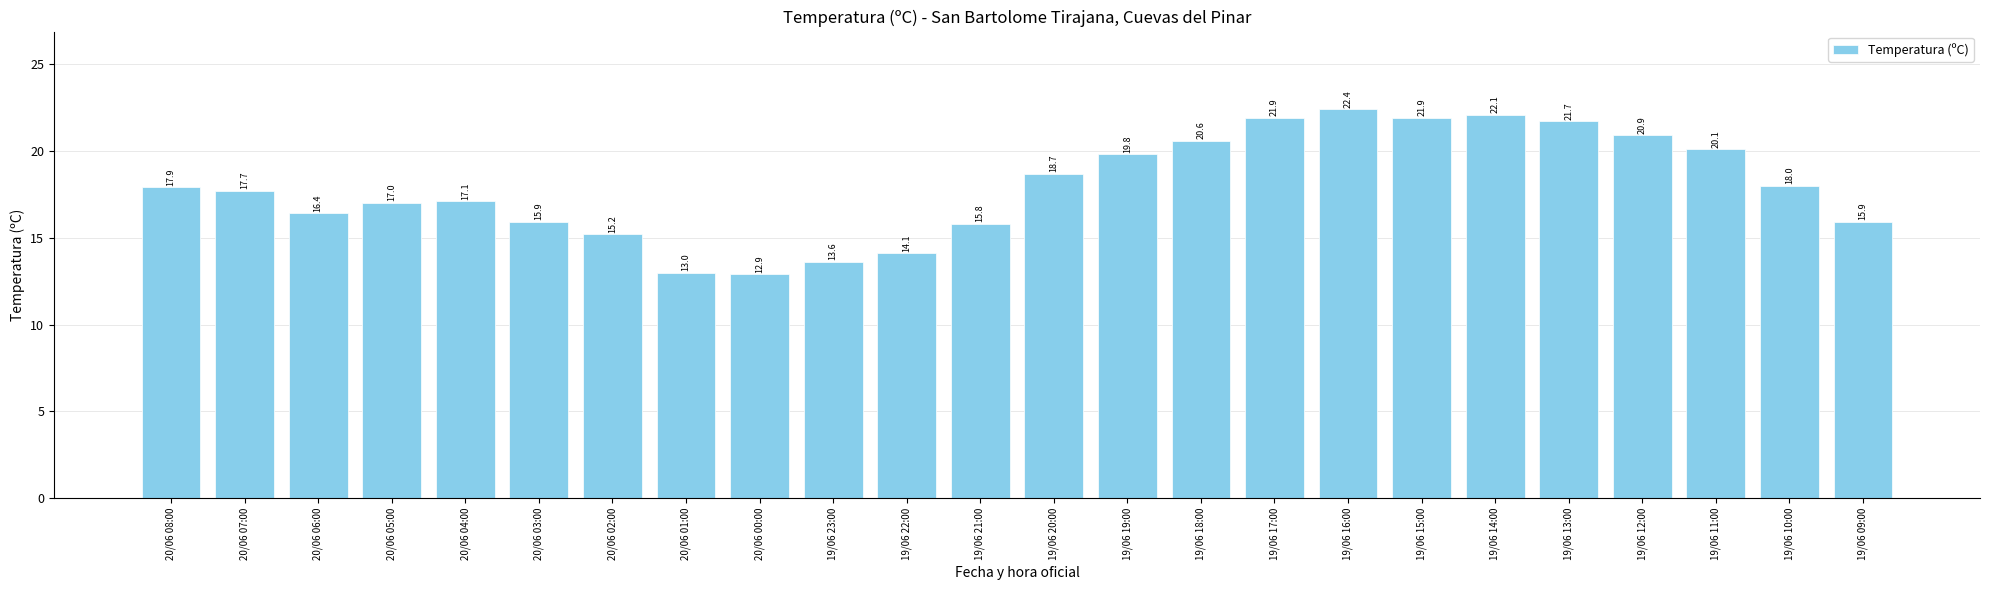

Count the number of data series in this chart.

1